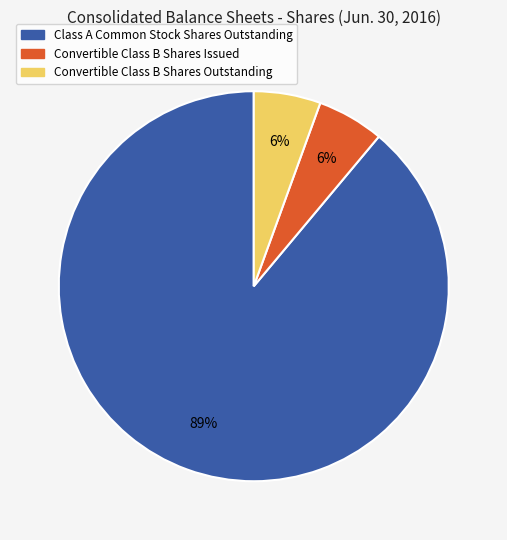

Is the sum of Convertible Class B Shares Outstanding and Convertible Class B Shares Issued greater than half?

No